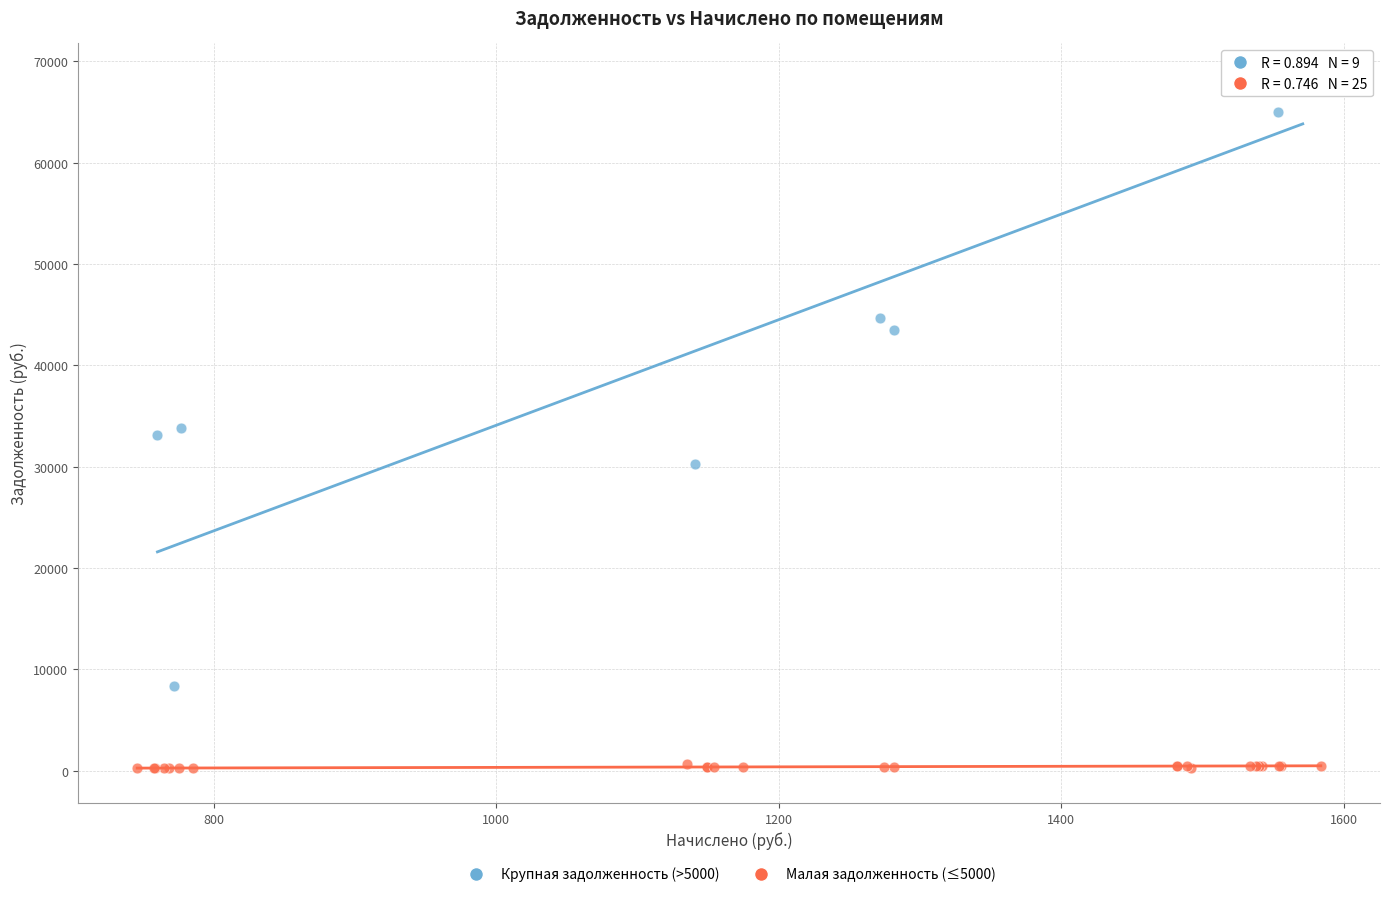

Which series reaches the minimum Y coordinate?

Малая задолженность (≤5000)